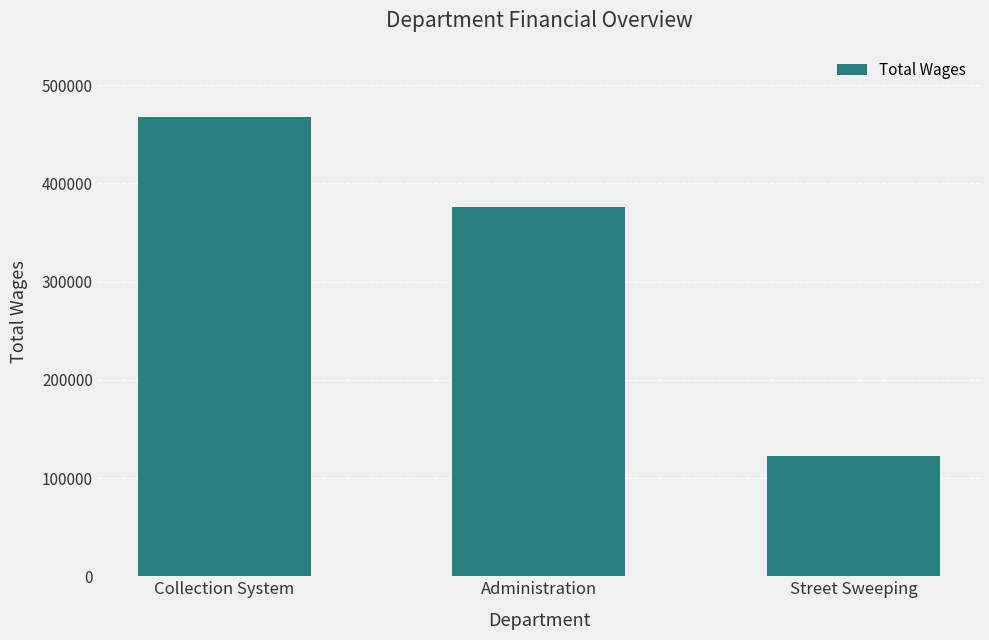

What position from the left is Street Sweeping?

3